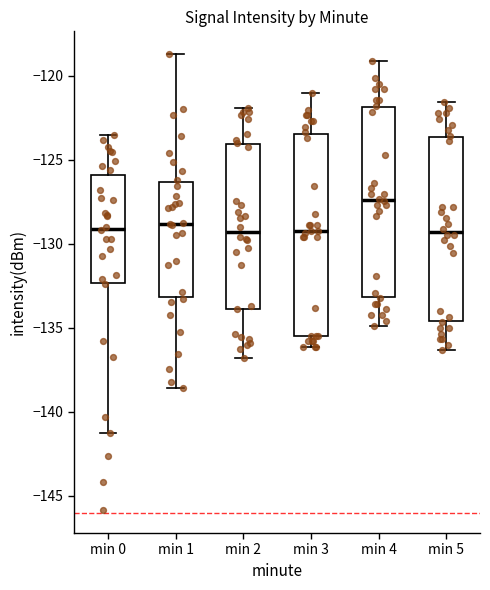

Where does the upper whisker of the box for min 1 end on the y-axis? The values are not printed on the chart, so give them approximately, as read against the axis.

-118.5